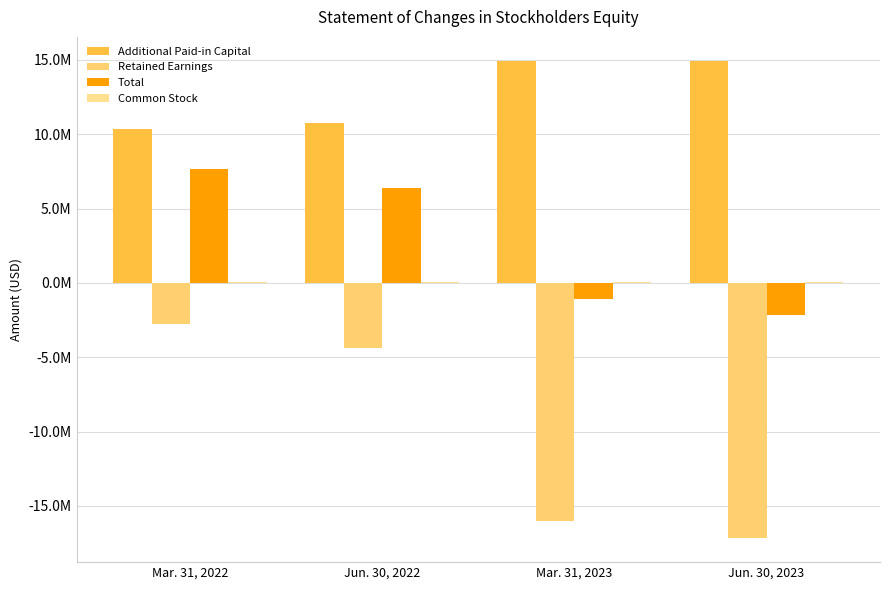

At which label is Common Stock closest to 65128?

Mar. 31, 2022